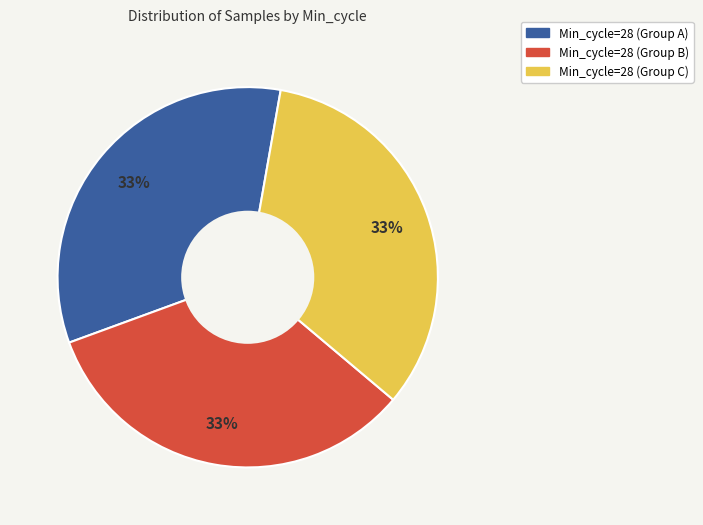

Is there any slice that represents more than half of the pie?

No